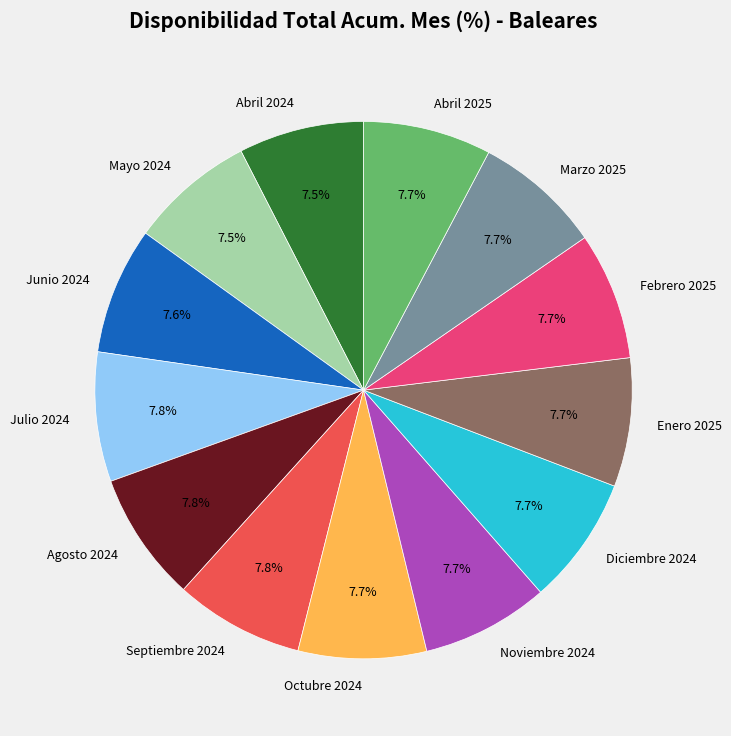

How many slices are in this pie chart?

13